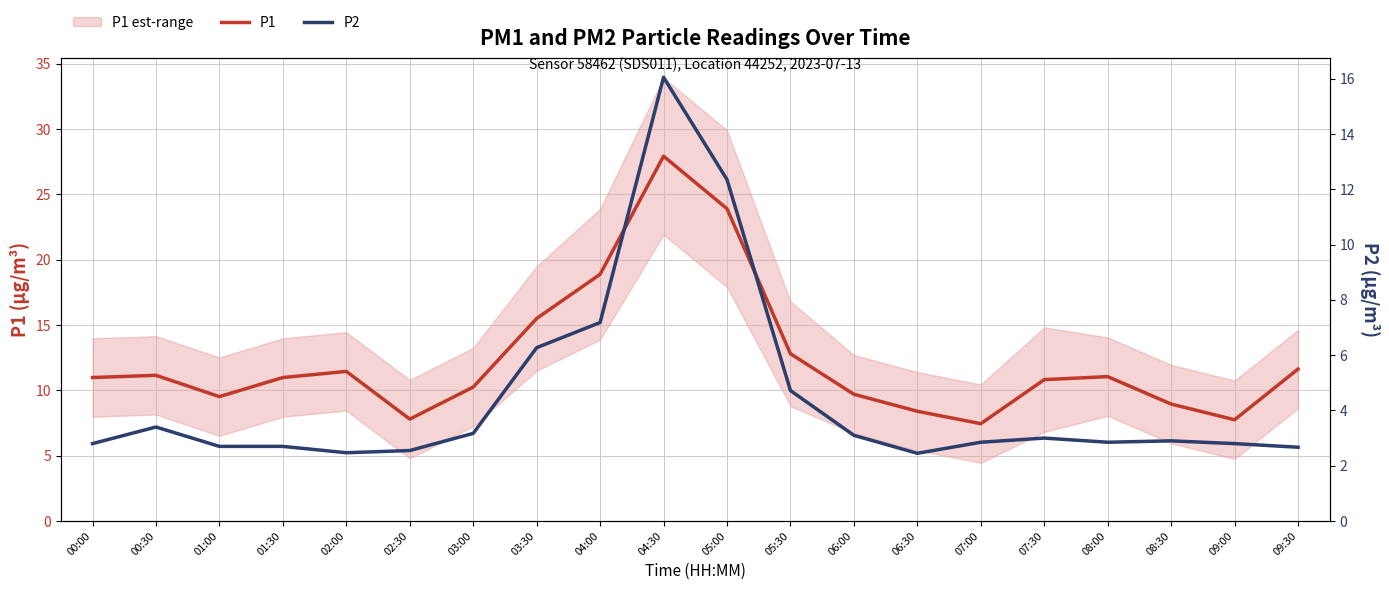

Is this an area chart (filled region under the line)?

No